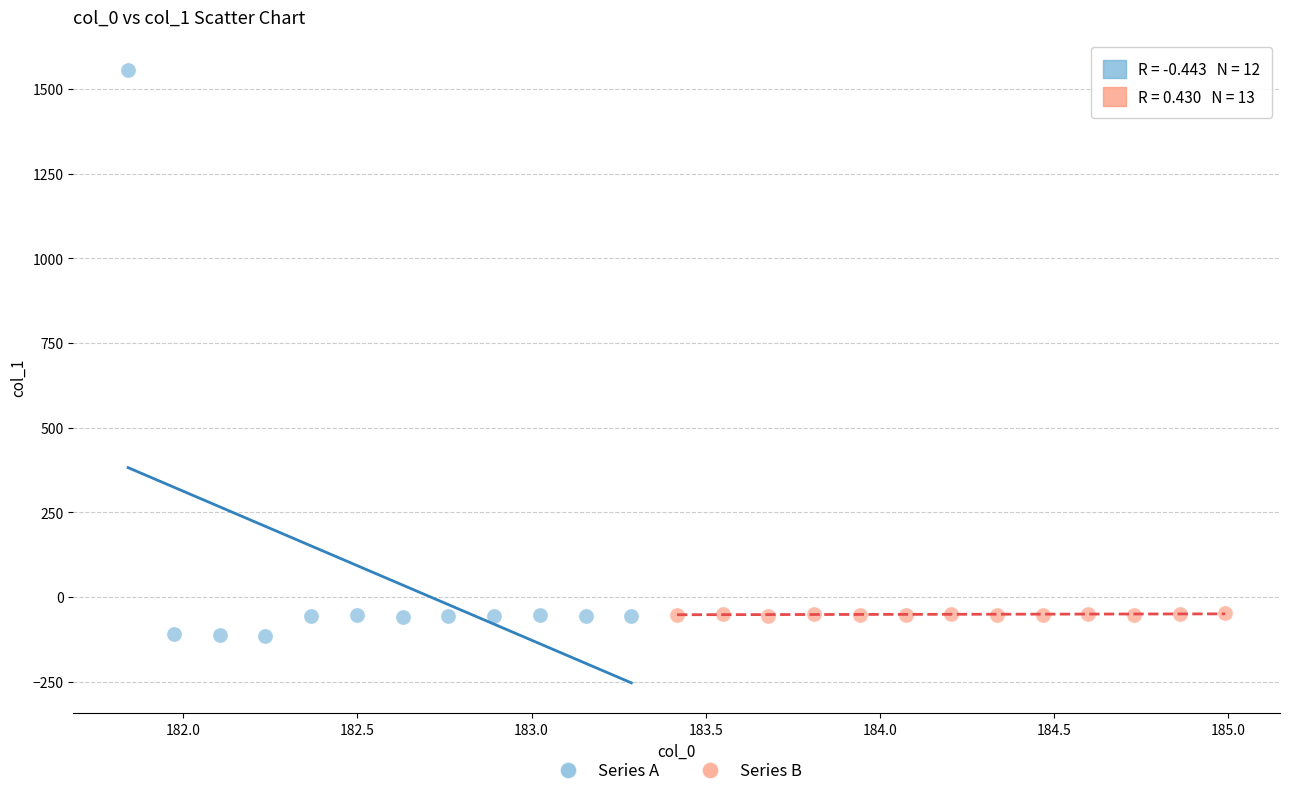

Which series has the largest Y range (max minus min)?

Series A